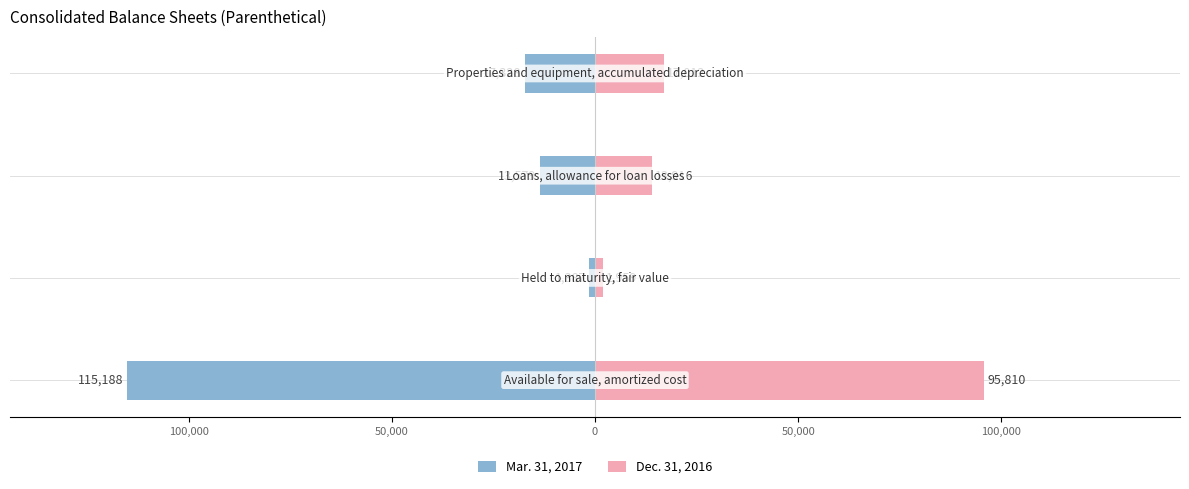

Reading left to right, list all the values displayed in this chart.

Mar. 31, 2017: 150,000=-115188	100,000=-1387	50,000=-13579	0=-17328
Dec. 31, 2016: 150,000=95810	100,000=1959	50,000=13916	0=17012